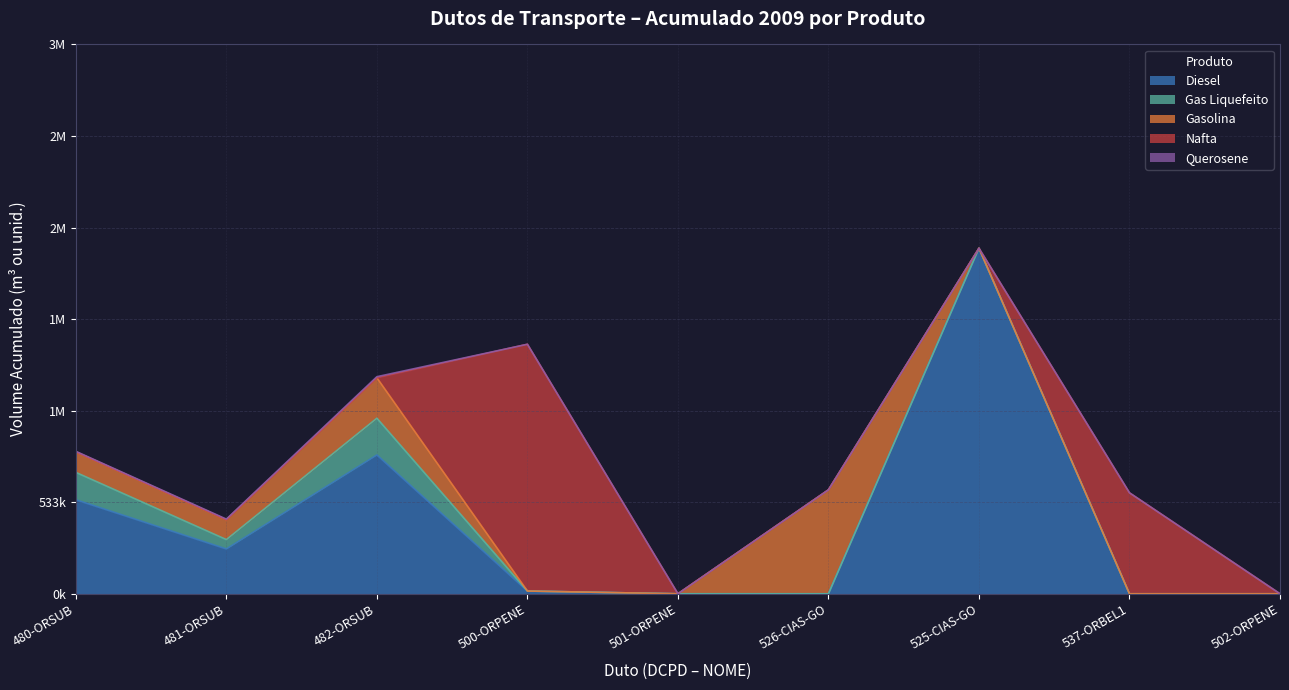

What is the greatest value displayed?

2012695